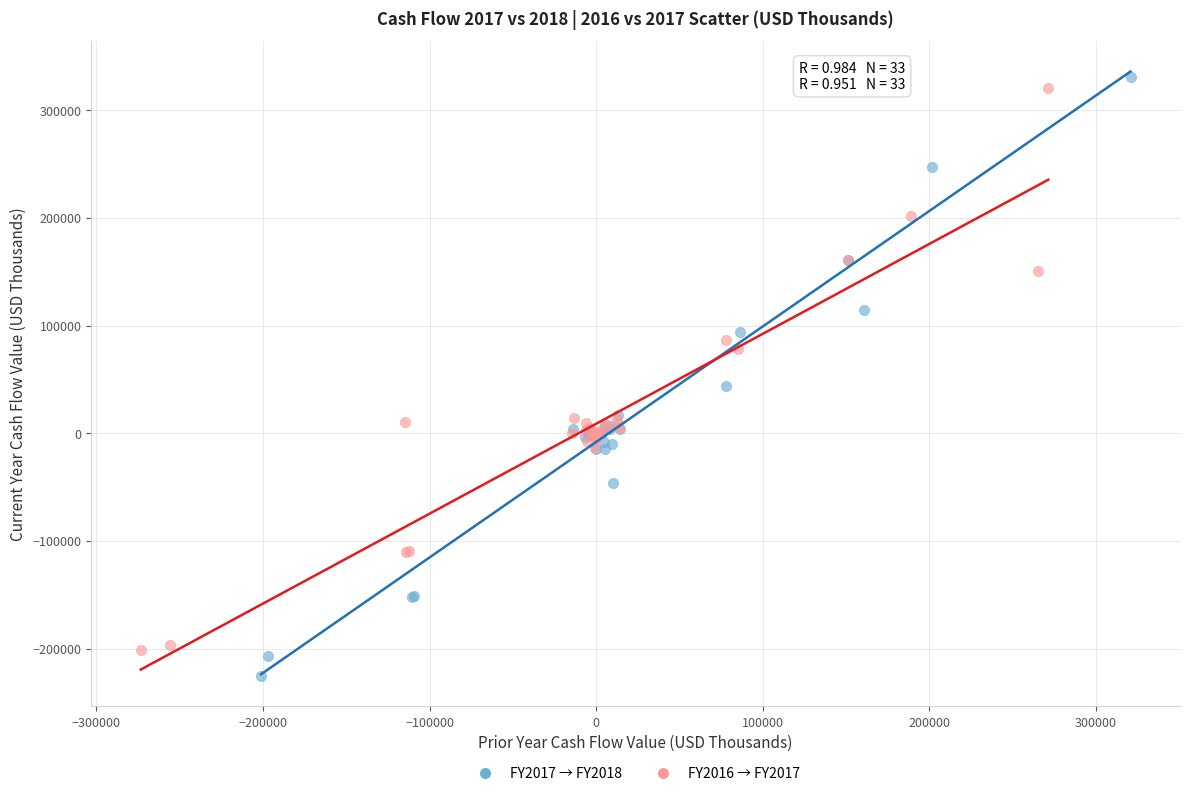

Which series has the largest Y range (max minus min)?

FY2017 → FY2018